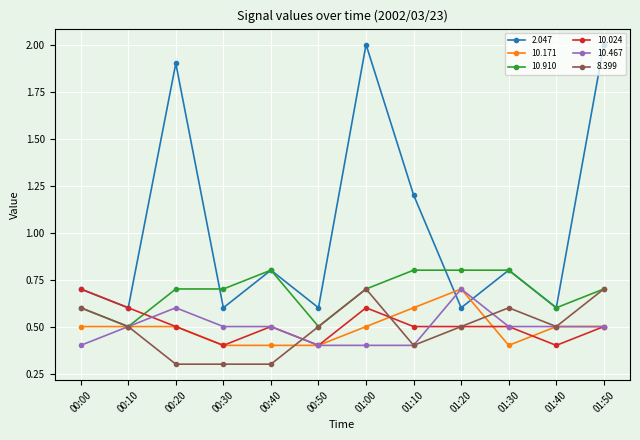

After their last crossing, which series has the higher values: 10.910 or 10.024?

10.910